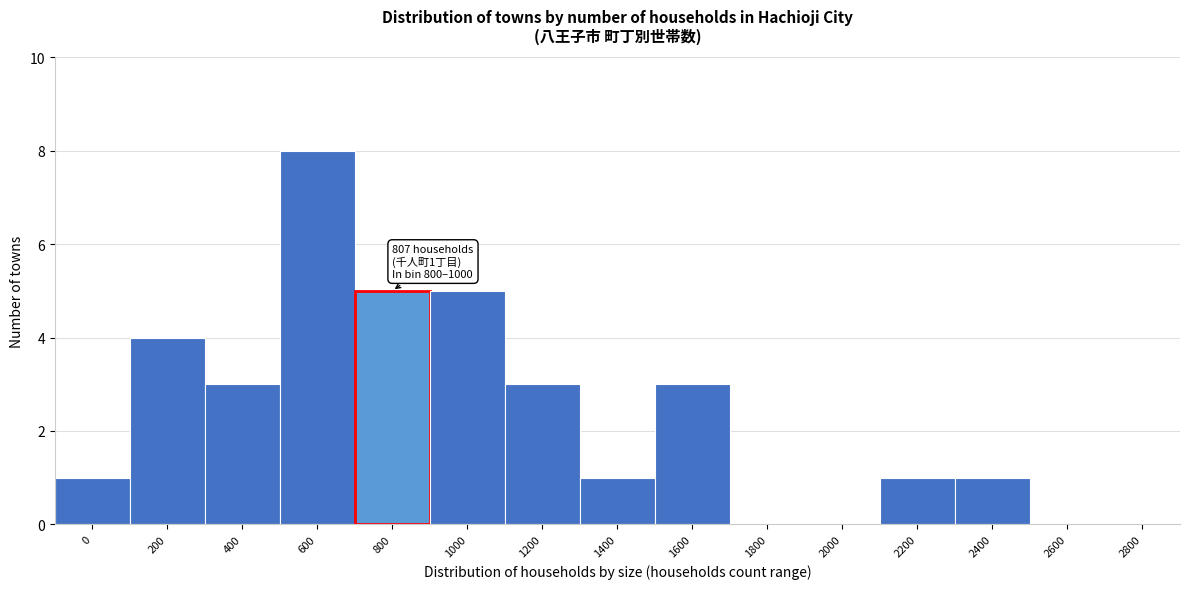

Reading left to right, list all the values displayed in this chart.

0=1	200=4	400=3	600=8	800=5	1000=5	1200=3	1400=1	1600=3	1800=0	2000=0	2200=1	2400=1	2600=0	2800=0